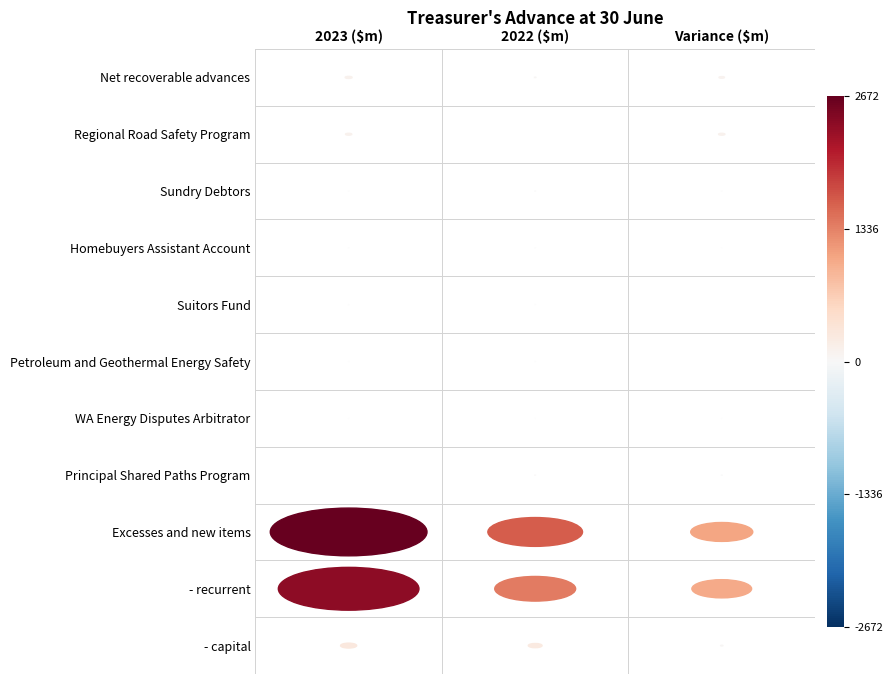

Reading right to left, what are all the values shown in this chart?

Net recoverable advances: Variance ($m)=93.6	2022 ($m)=24.3	2023 ($m)=117.8
Regional Road Safety Program: Variance ($m)=107.2	2022 ($m)=0.0	2023 ($m)=107.2
Sundry Debtors: Variance ($m)=-3.9	2022 ($m)=7.1	2023 ($m)=3.2
Homebuyers Assistant Account: Variance ($m)=-0.5	2022 ($m)=3.0	2023 ($m)=2.5
Suitors Fund: Variance ($m)=0.0	2022 ($m)=2.5	2023 ($m)=2.5
Petroleum and Geothermal Energy Safety: Variance ($m)=0.0	2022 ($m)=2.0	2023 ($m)=2.0
WA Energy Disputes Arbitrator: Variance ($m)=0.2	2022 ($m)=0.2	2023 ($m)=0.4
Principal Shared Paths Program: Variance ($m)=-9.5	2022 ($m)=9.5	2023 ($m)=0.0
Excesses and new items: Variance ($m)=1058.0	2022 ($m)=1613.8	2023 ($m)=2671.8
- recurrent: Variance ($m)=1018.4	2022 ($m)=1379.2	2023 ($m)=2397.5
- capital: Variance ($m)=39.6	2022 ($m)=234.7	2023 ($m)=274.3